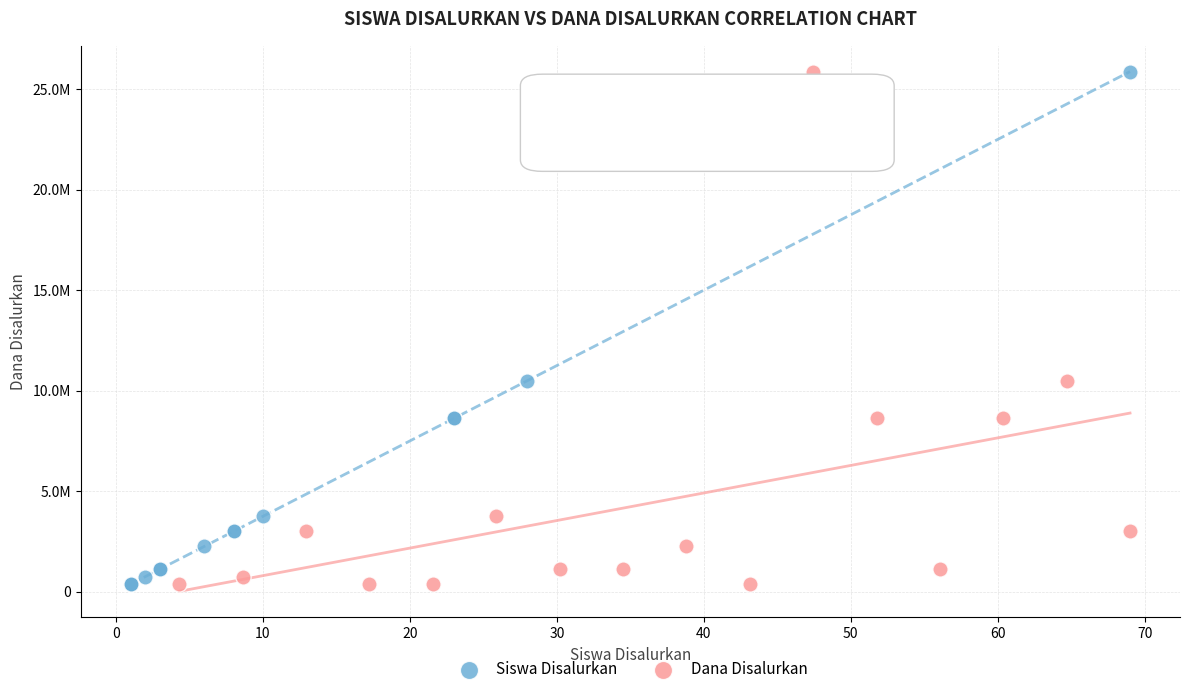

What are all the series names shown in the legend?

Siswa Disalurkan, Dana Disalurkan